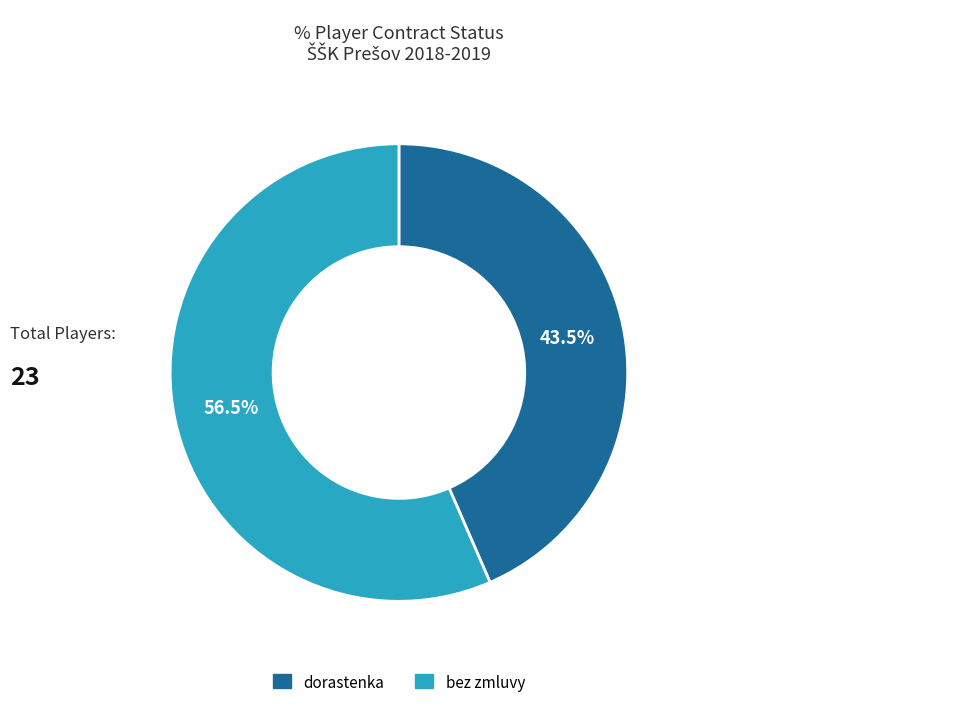

Approximately how many times larger is the value at bez zmluvy compared to dorastenka?

1.3